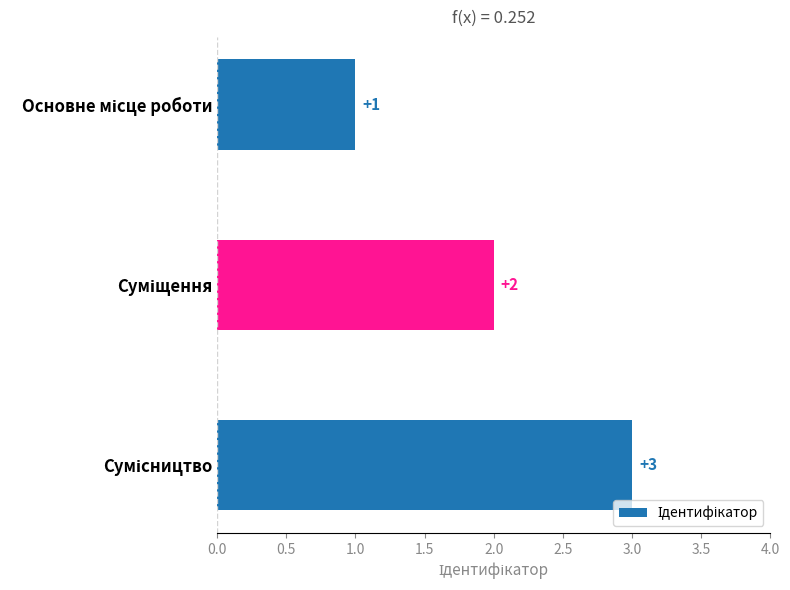

What is the greatest value displayed?

3